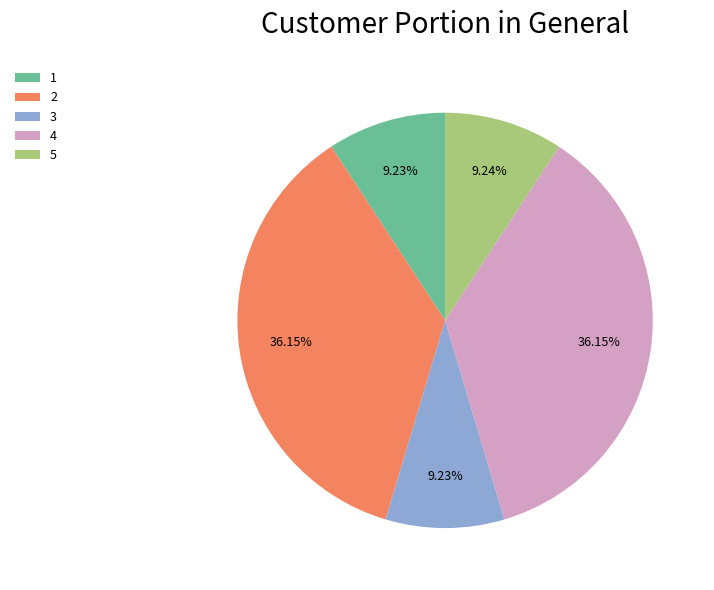

How many segments does this pie chart have?

5